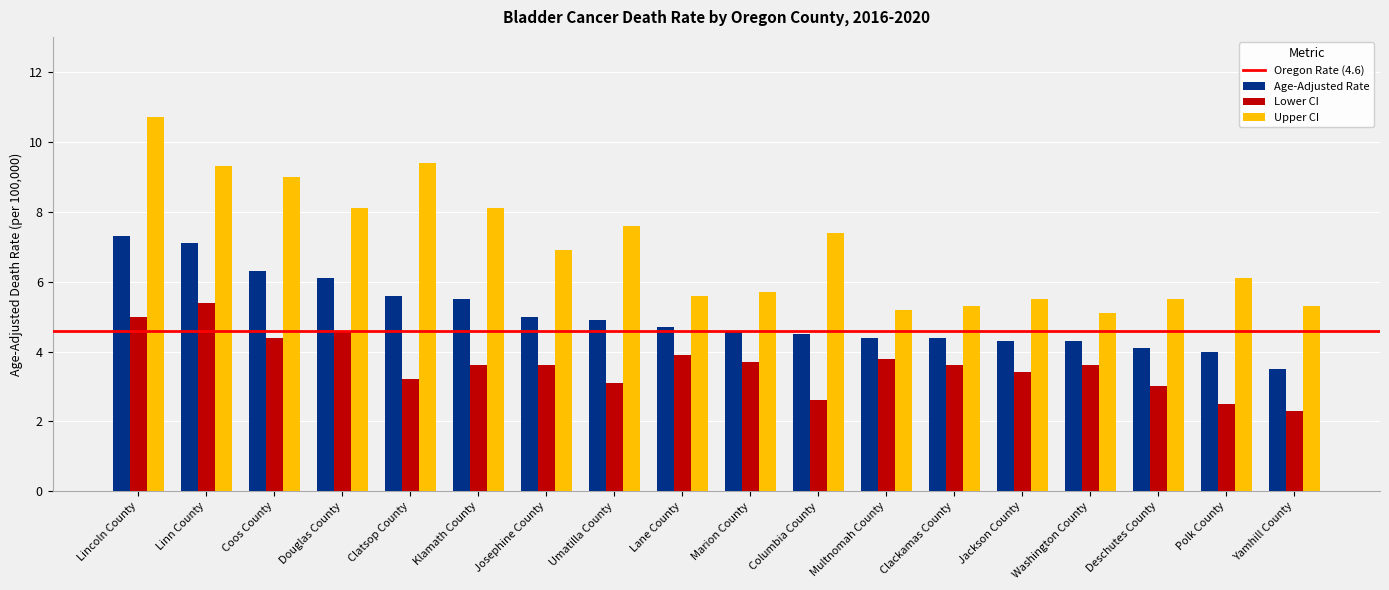

How many data points in Upper CI are above 6?

10